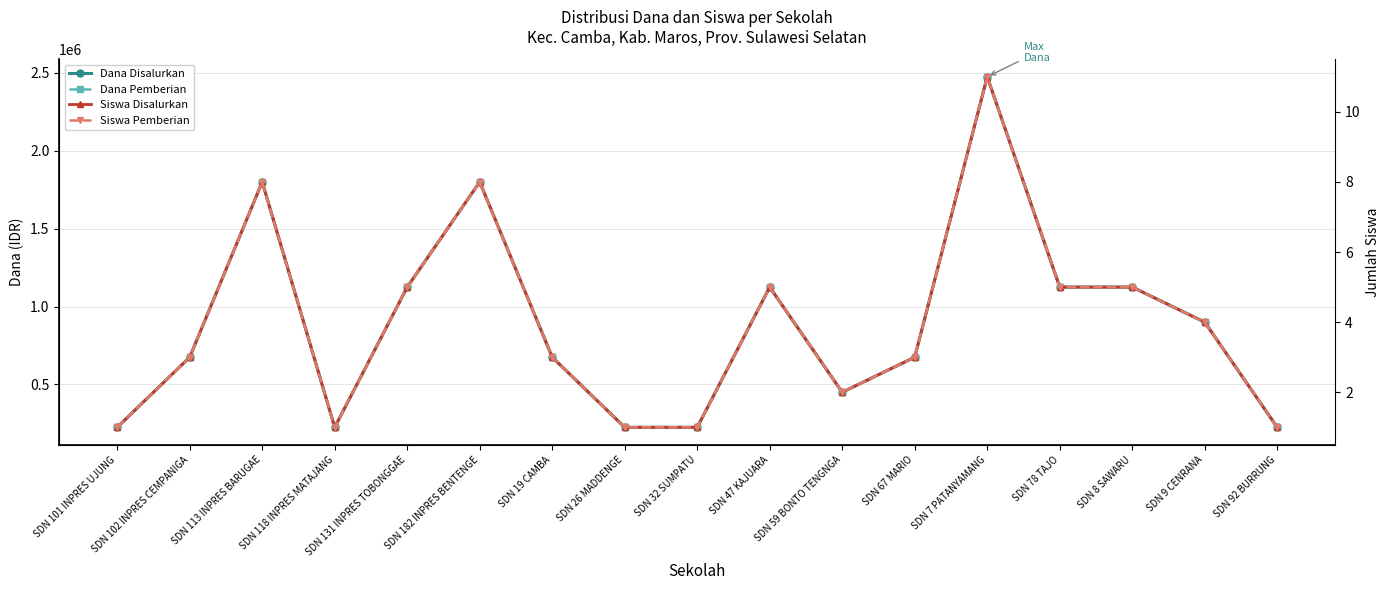

True or false: Dana Pemberian and Siswa Disalurkan intersect in this chart.

False